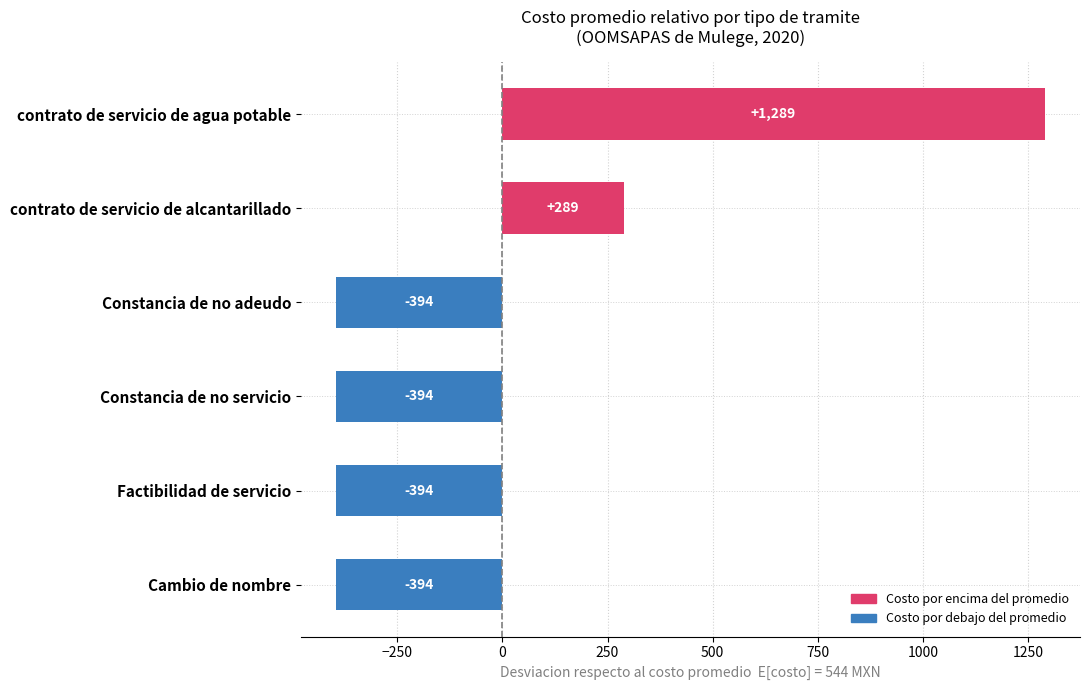

Which has a higher value, contrato de servicio de alcantarillado or Constancia de no adeudo?

contrato de servicio de alcantarillado